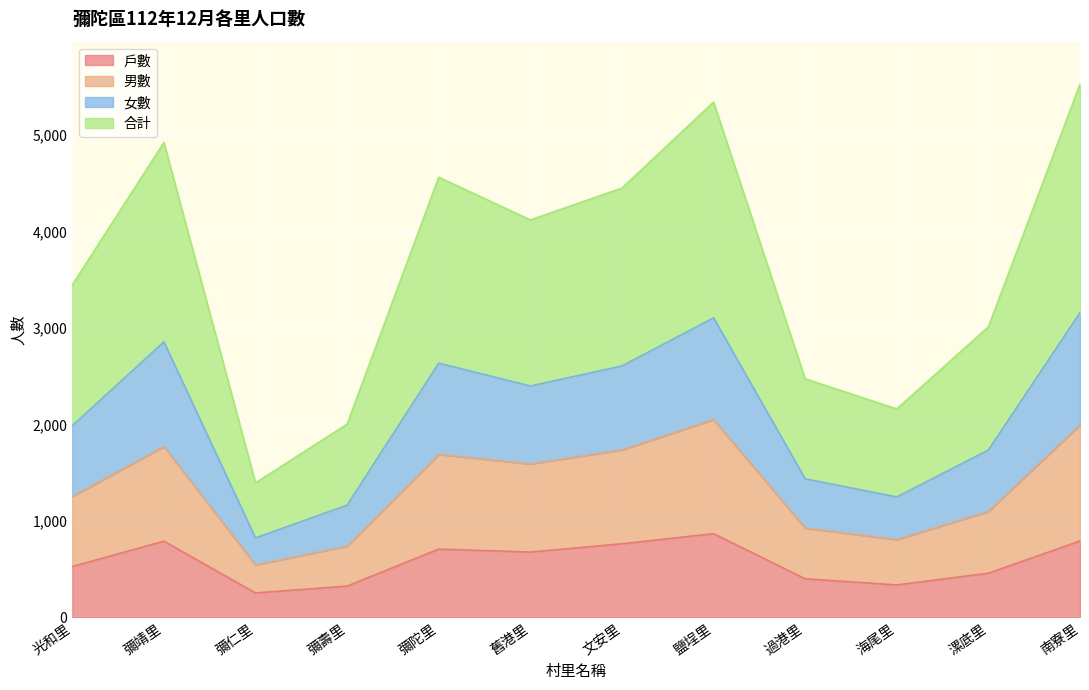

What is the total value across all series at 彌仁里?

1394